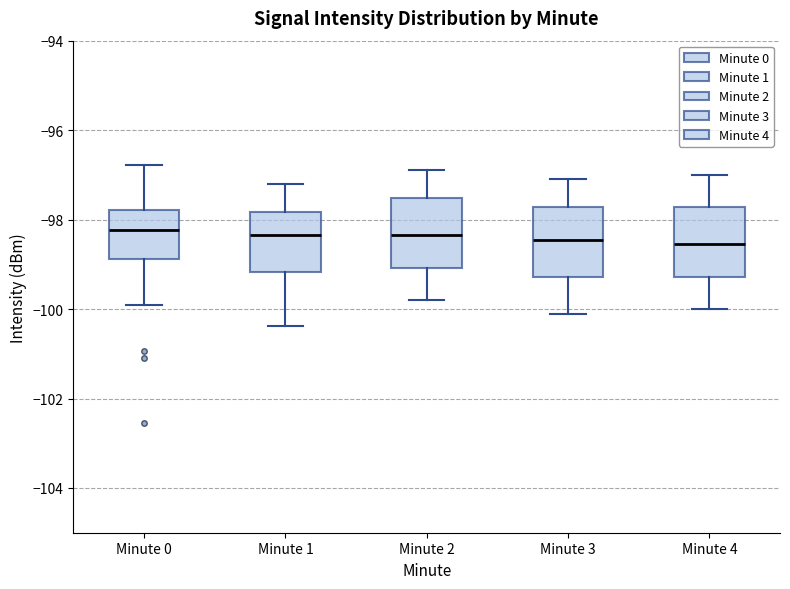

Where is the lower edge of the box for Minute 0 on the y-axis? The values are not printed on the chart, so give them approximately, as read against the axis.

-98.8